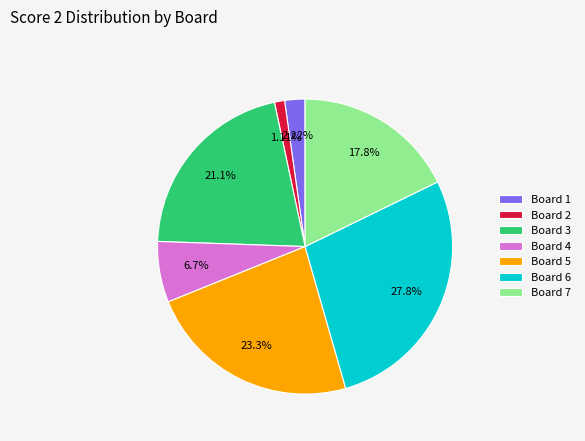

Between Board 1 and Board 6, which is larger?

Board 6